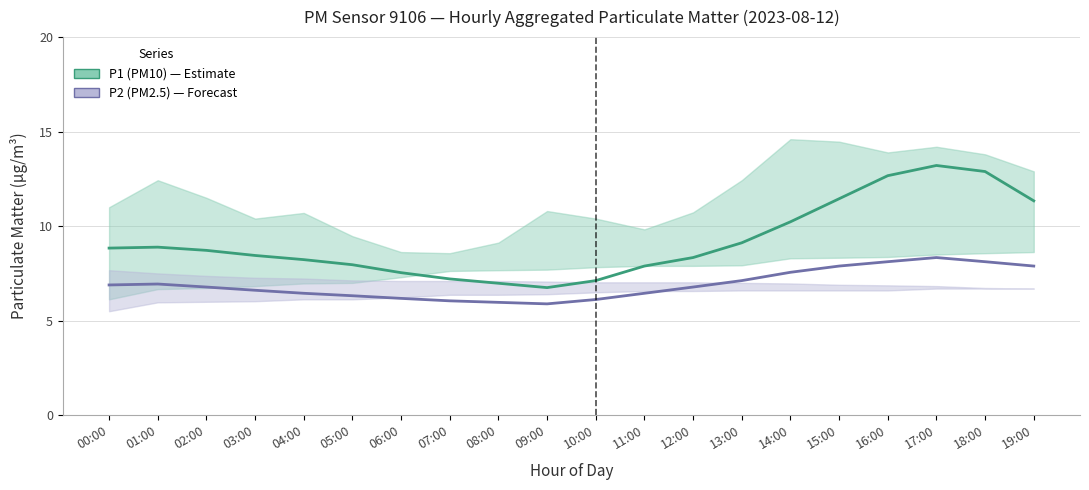

How many interior local valleys does the P1 (PM10) series have?

1